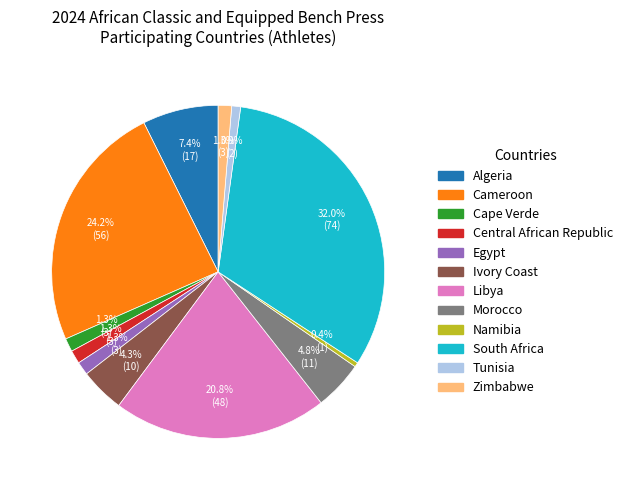

To the nearest percent, what is the difference between the Zimbabwe and Ivory Coast slice percentages?

3%